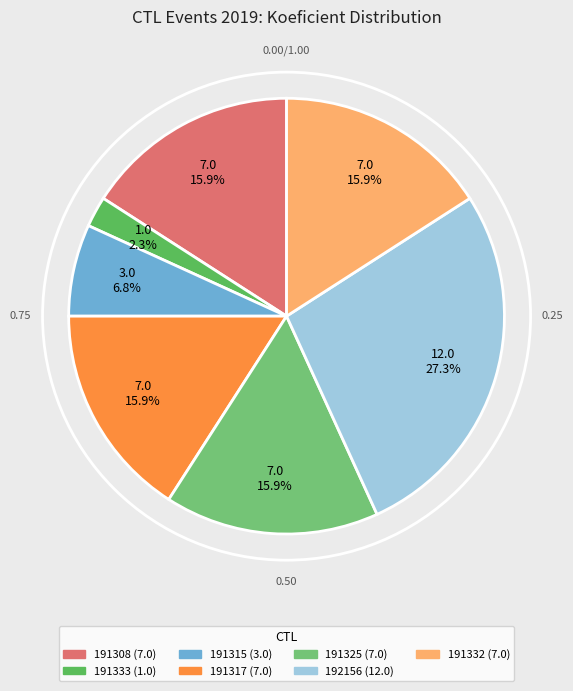

True or false: 191332 accounts for 16% of the total.

True